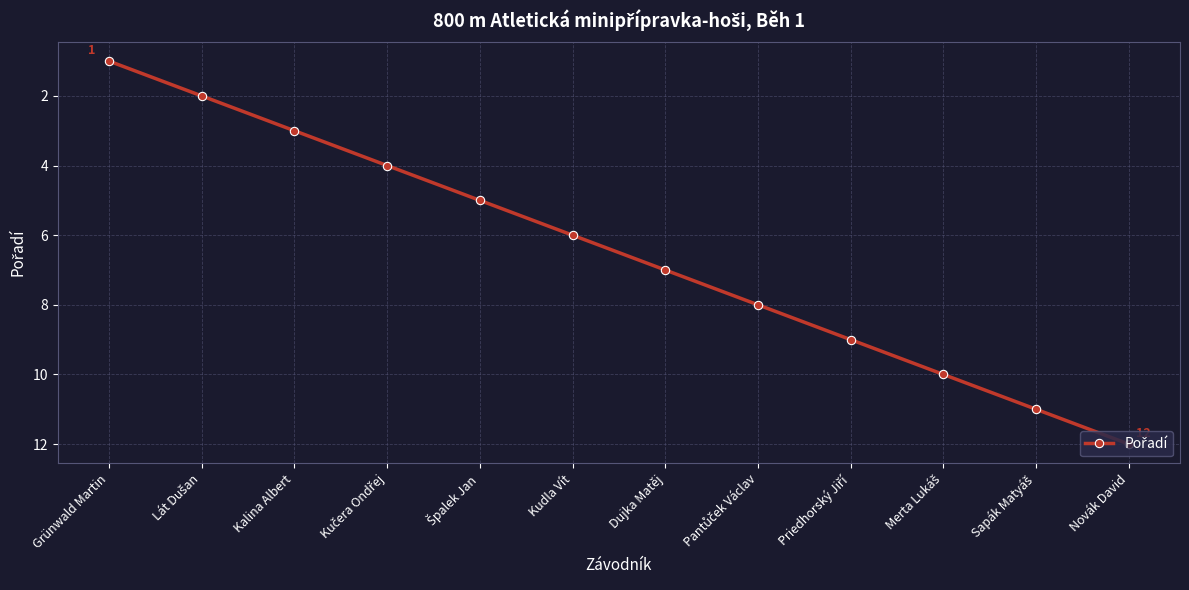

Is it true that the value at Novák David is 8?

False